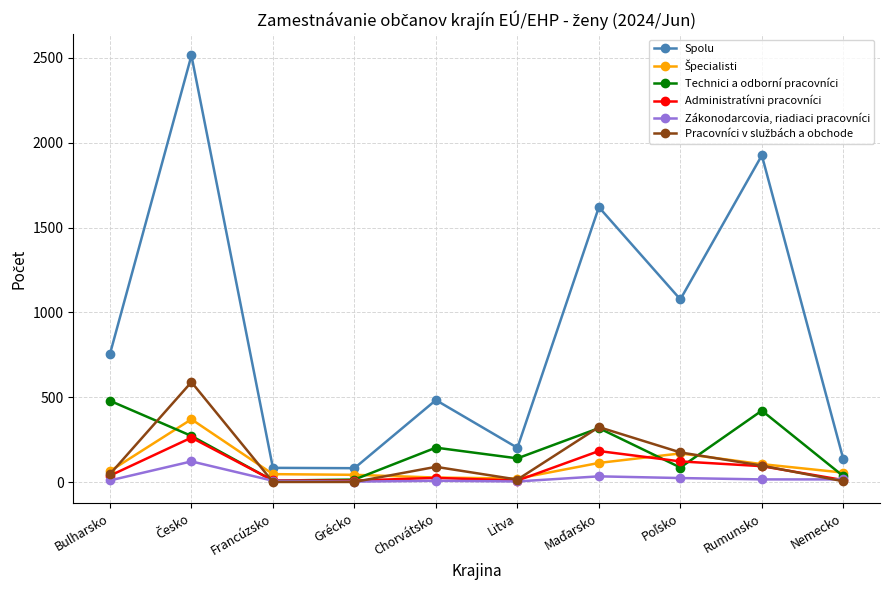

In Administratívni pracovníci, how many points are lower than both neighbors (excluding endpoints)?

2